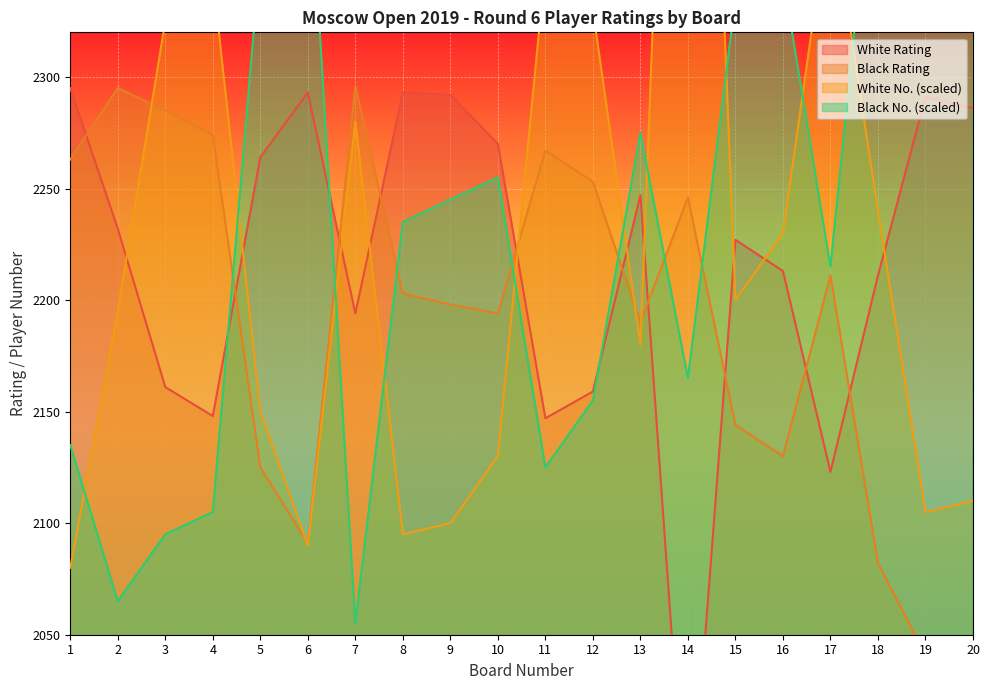

Which category has the lowest value in the Black No. series?

7